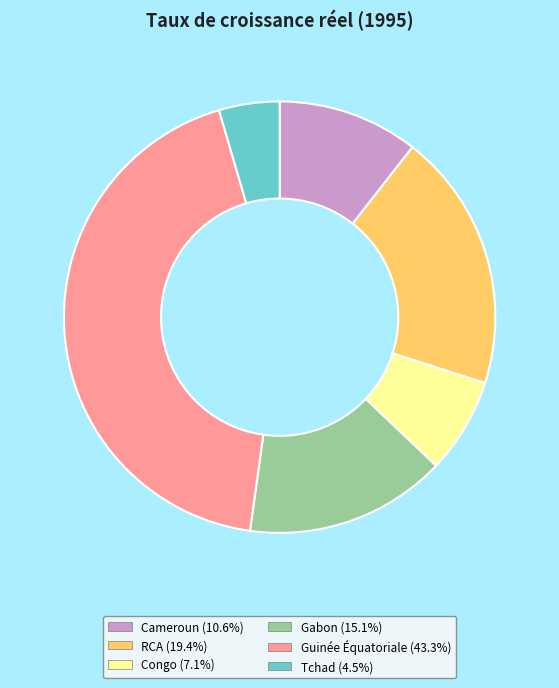

What is the largest slice in the pie chart?

Guinée Équatoriale